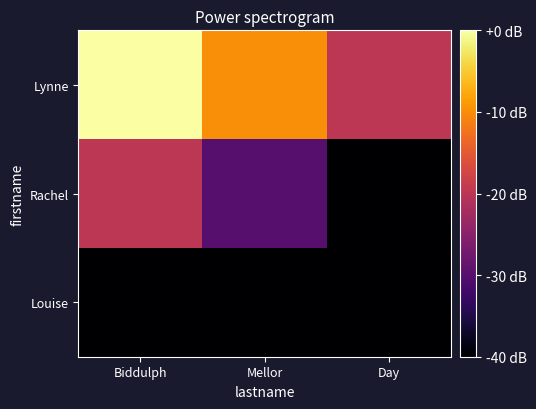

Which series changed the most between Biddulph and Mellor?

Lynne